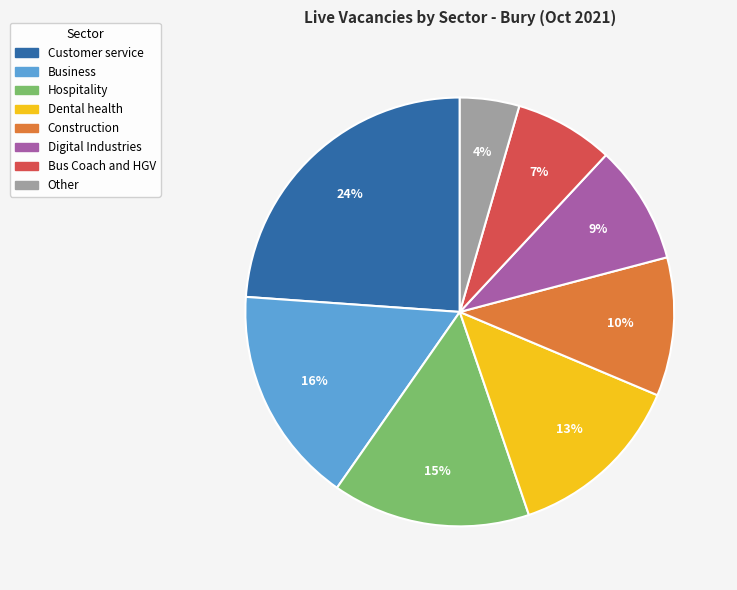

To the nearest percent, what is the average slice percentage?

12%